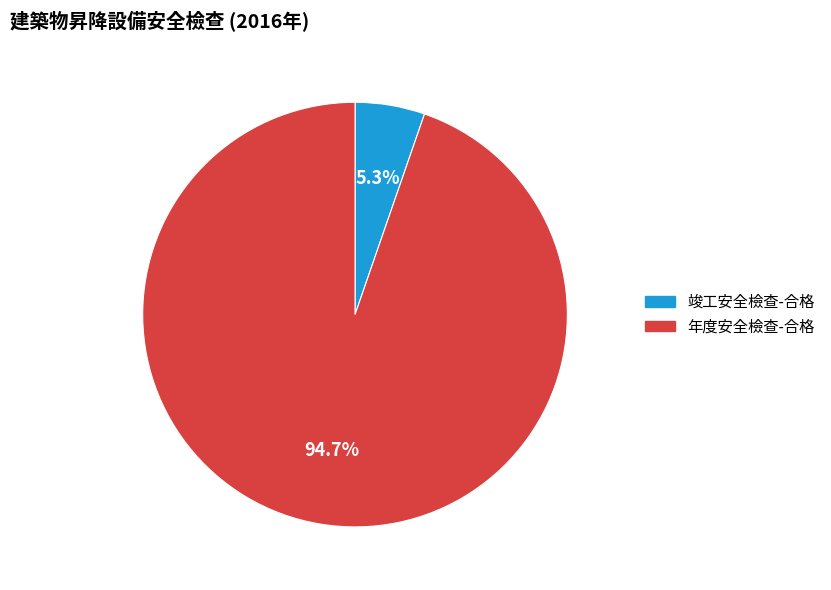

Is there any slice that represents more than half of the pie?

Yes